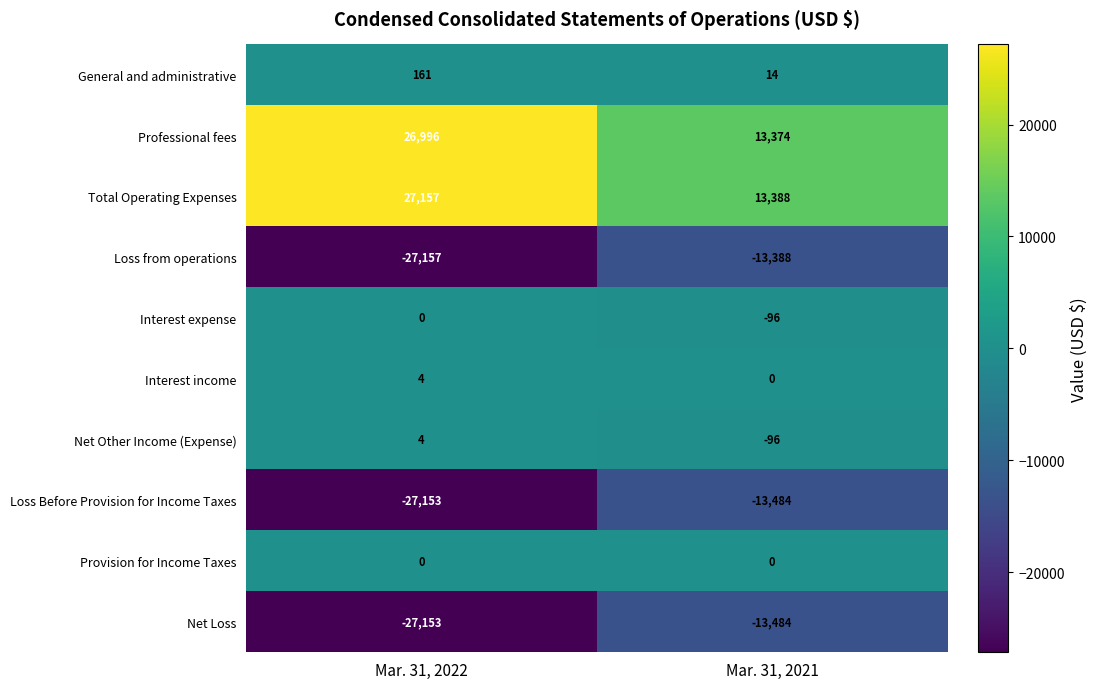

At which category is the sum across all series the highest?

Mar. 31, 2021